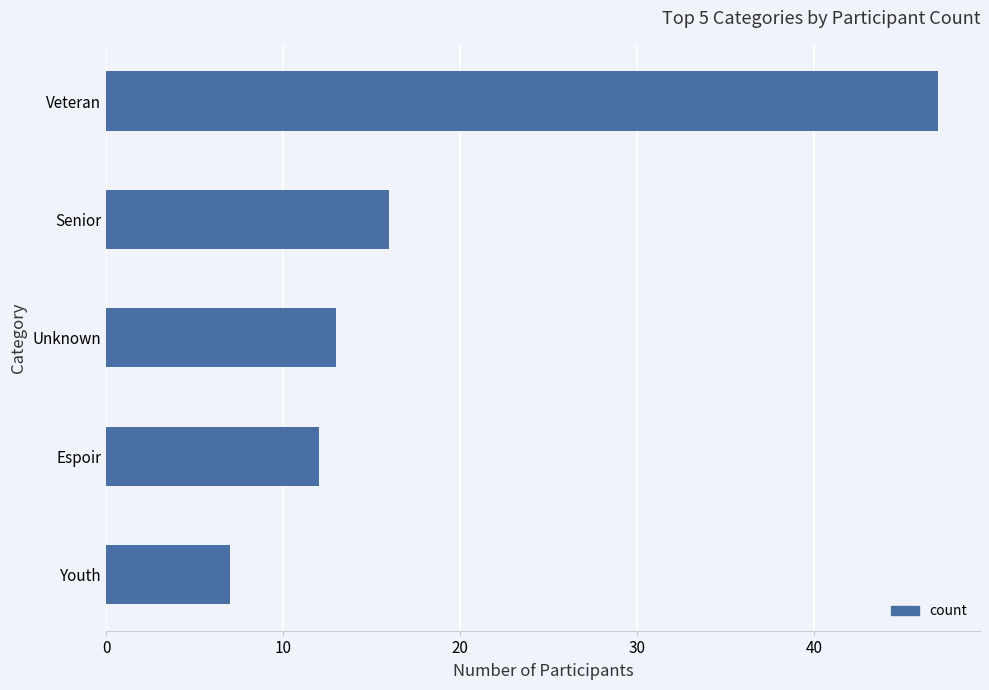

How many data points are less than 13?

2